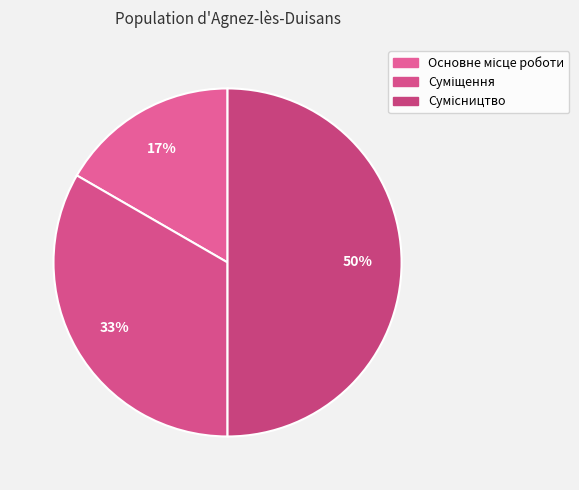

Count the number of slices in the pie.

3